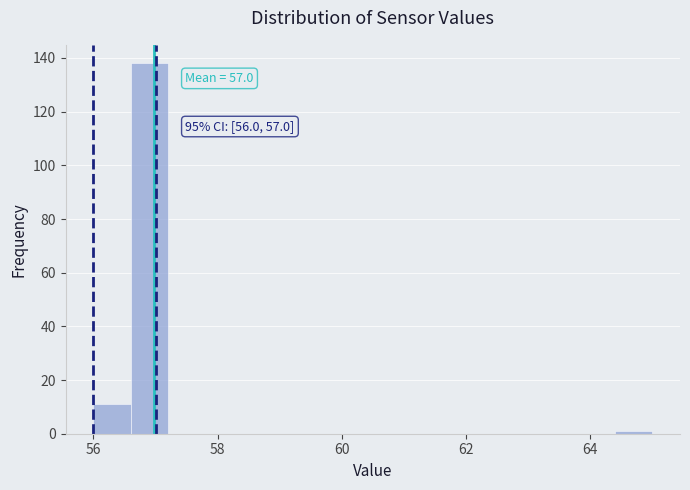

Around what value on the x-axis is the tallest bar? Give the approximate position of its centre, as read against the axis.

57.0